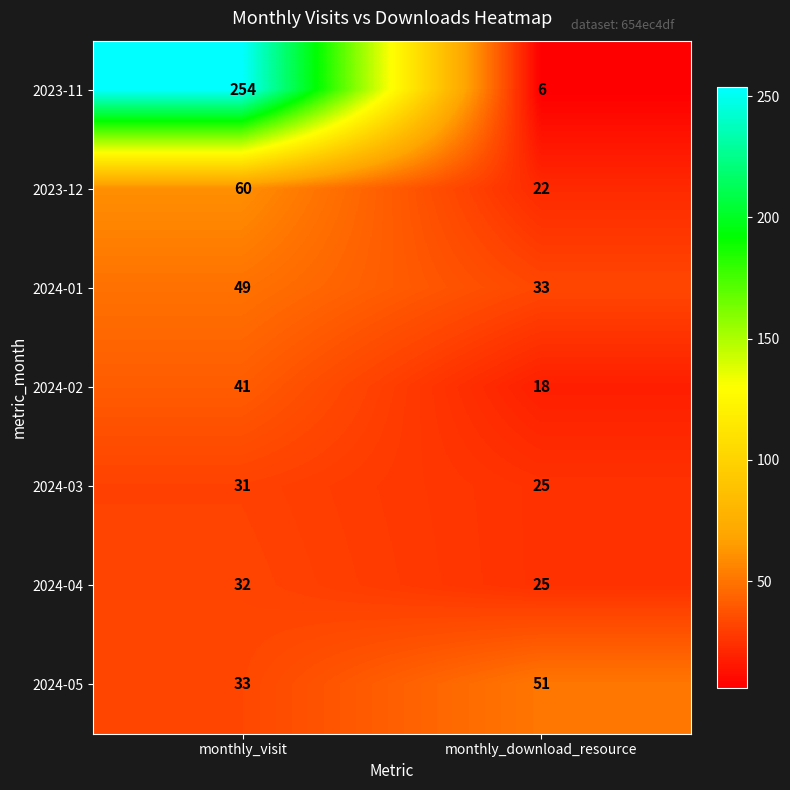

At how many categories does at least one series exceed 55?

1